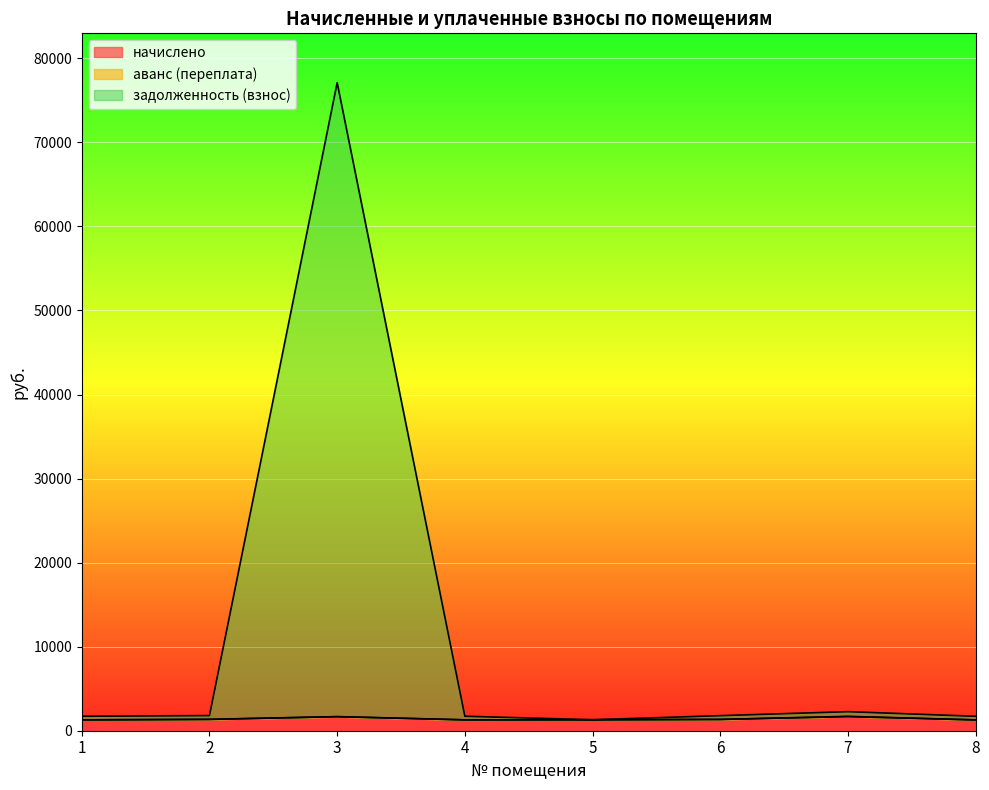

What is the value of the начислено point at the 8th from the left?

1286.0